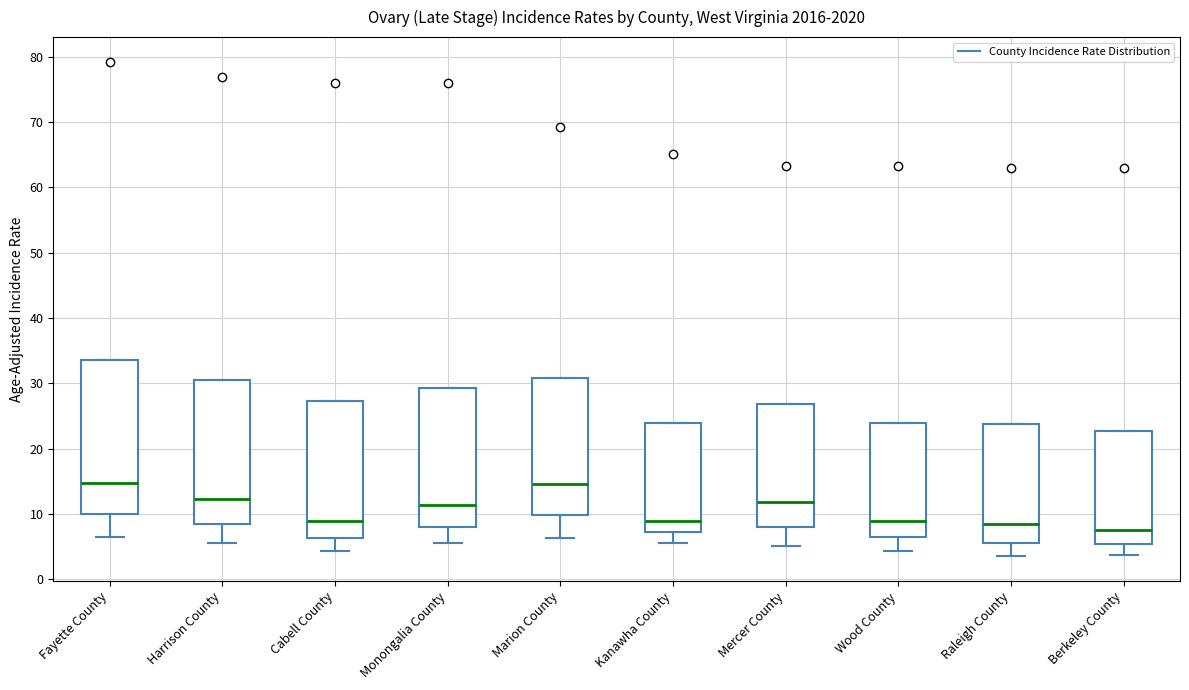

Which box is the tallest, from its lower edge to its upper edge?

Fayette County